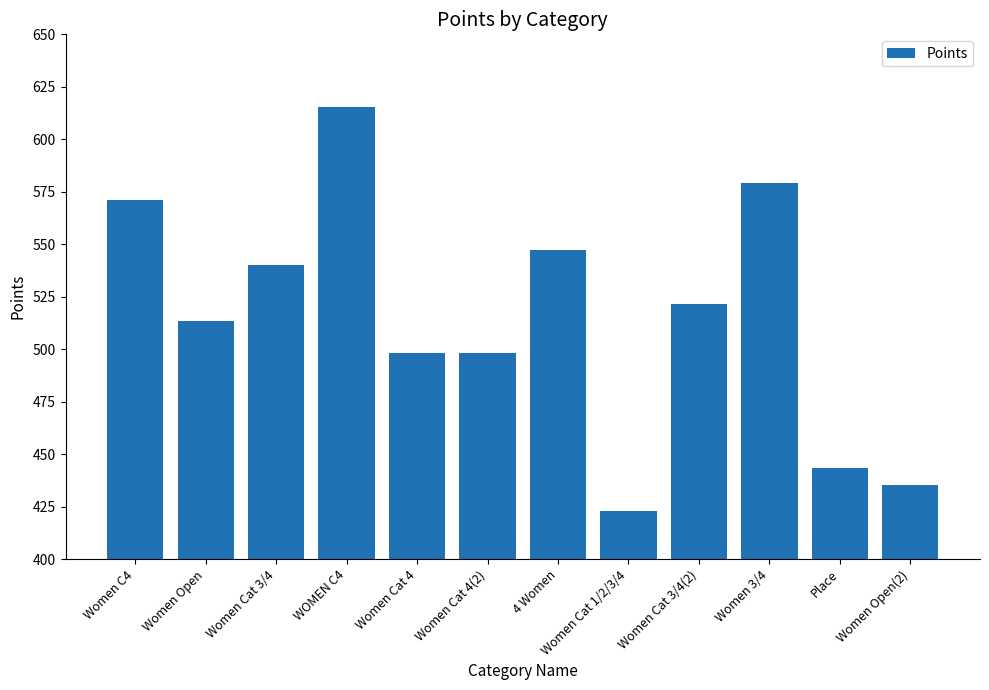

What is the change in value from 4 Women to Women Cat 1/2/3/4?

-124.4